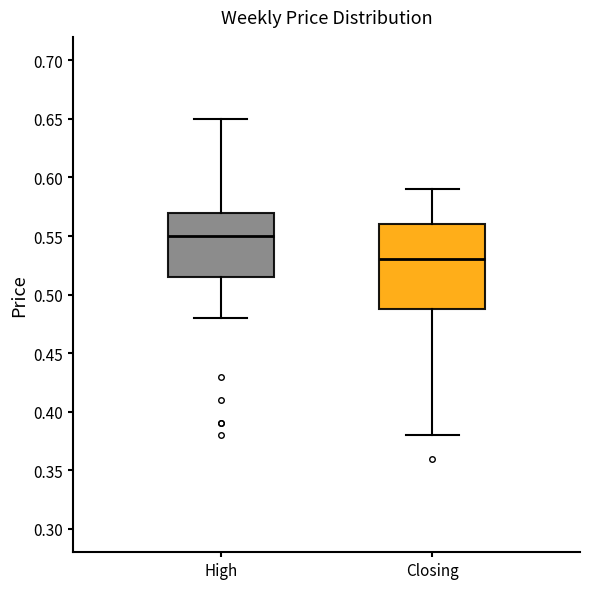

Reading left to right, transcribe this box plot: for each box, give where its median line is, the range the box spans, and where its two whiskers end, as read against the y-axis. The values are not printed on the chart, so give them approximately, as read against the axis.

High: median 0.550, box 0.515 to 0.570, whiskers 0.480 to 0.650
Closing: median 0.530, box 0.490 to 0.560, whiskers 0.380 to 0.590